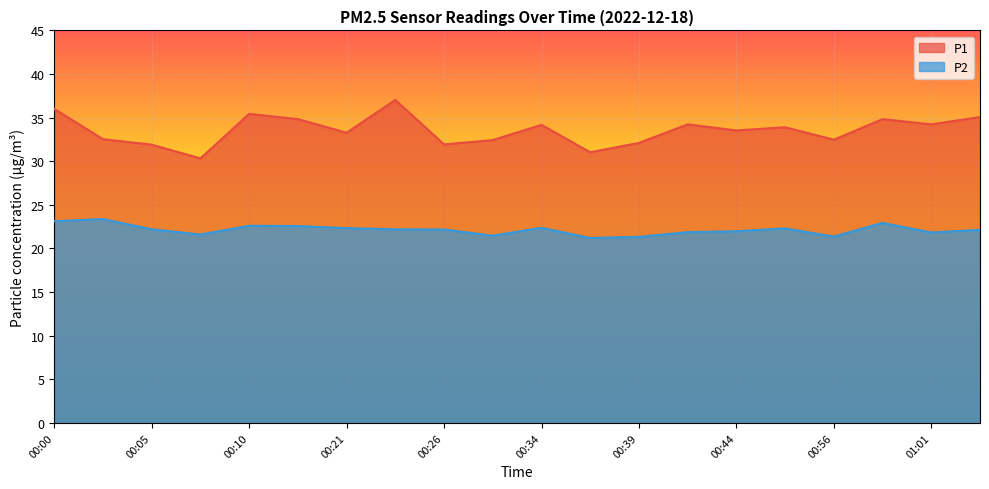

List the series in order of their peak value, lowest first.

P2, P1